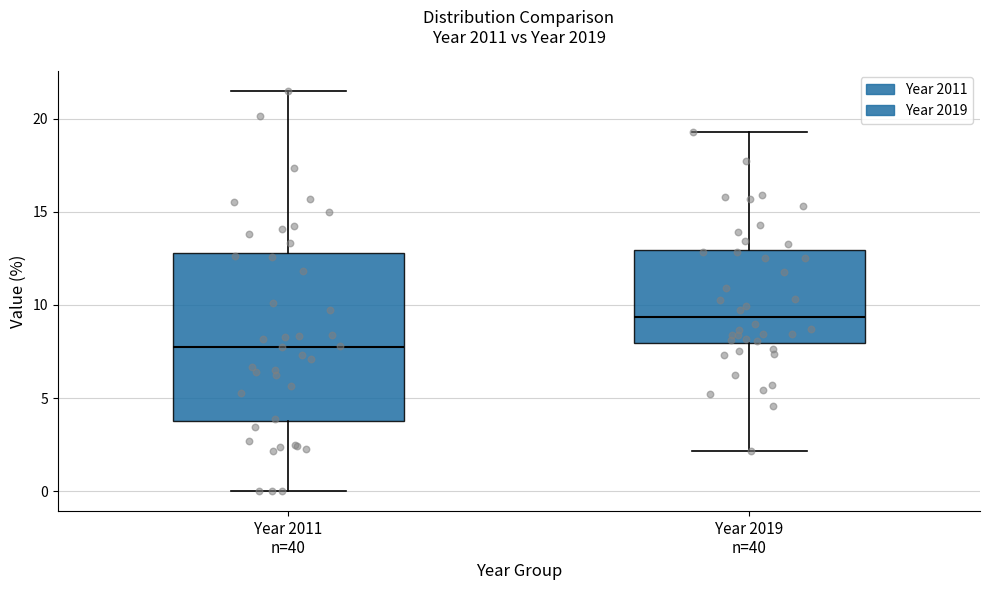

Reading left to right, transcribe this box plot: for each box, give where its median line is, the range the box spans, and where its two whiskers end, as read against the y-axis. The values are not printed on the chart, so give them approximately, as read against the axis.

Year 2011 n=40: median 8.0, box 4.0 to 13.0, whiskers 0.0 to 21.5
Year 2019 n=40: median 9.5, box 8.0 to 13.0, whiskers 2.0 to 19.5